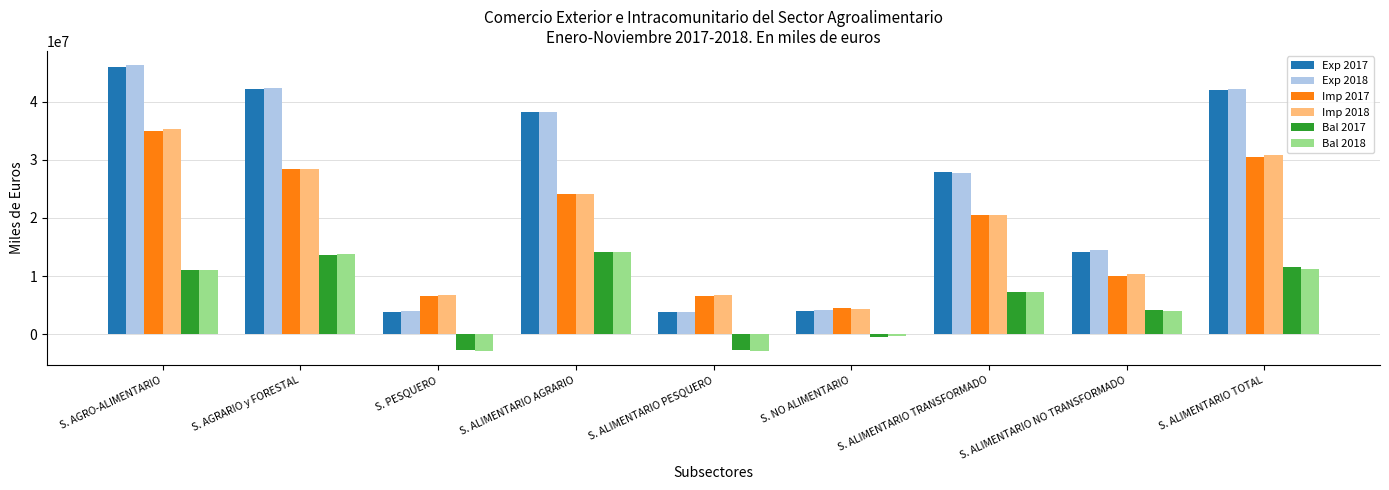

What is the label of the 1st bar from the left?

S. AGRO-ALIMENTARIO